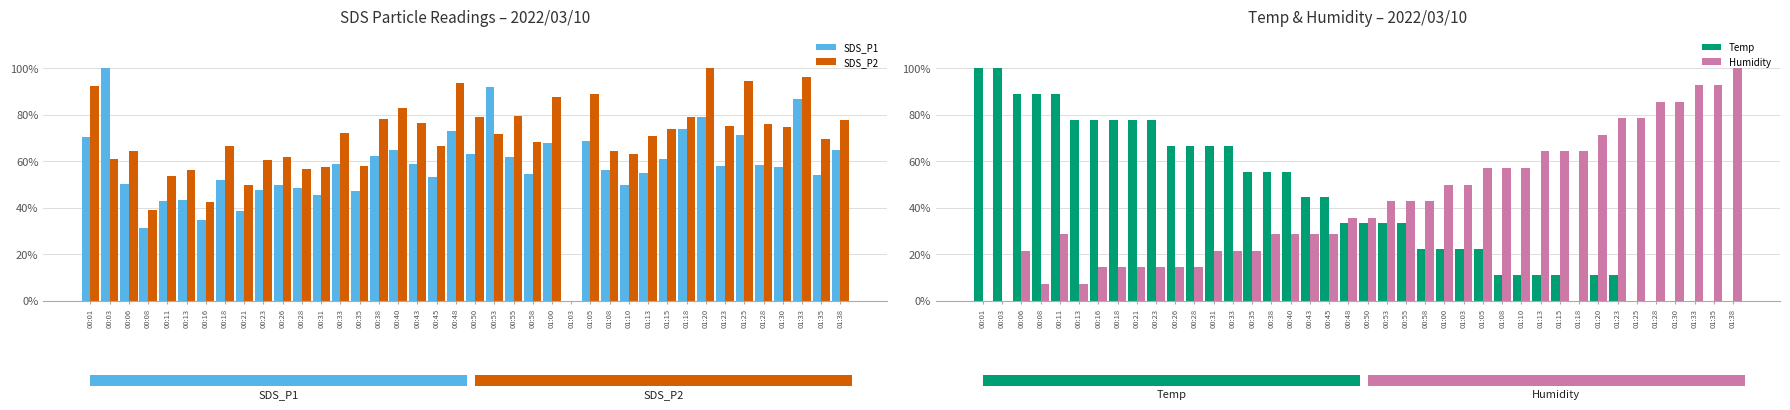

What is the sum of all SDS_P2 values?

27.8